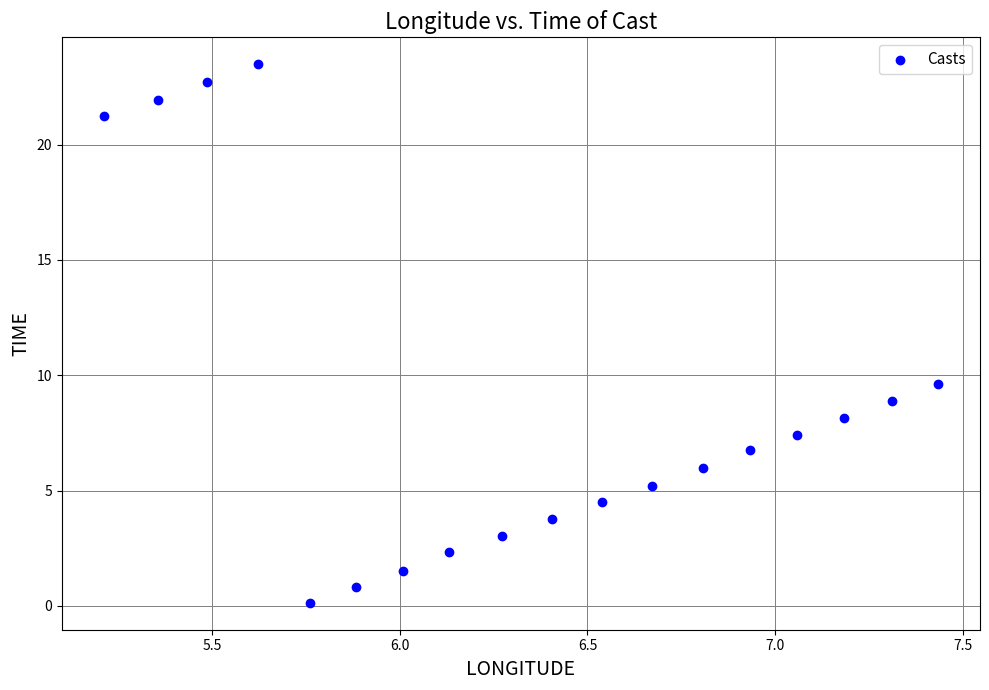

What is the range of X values (max minus min)?

2.2